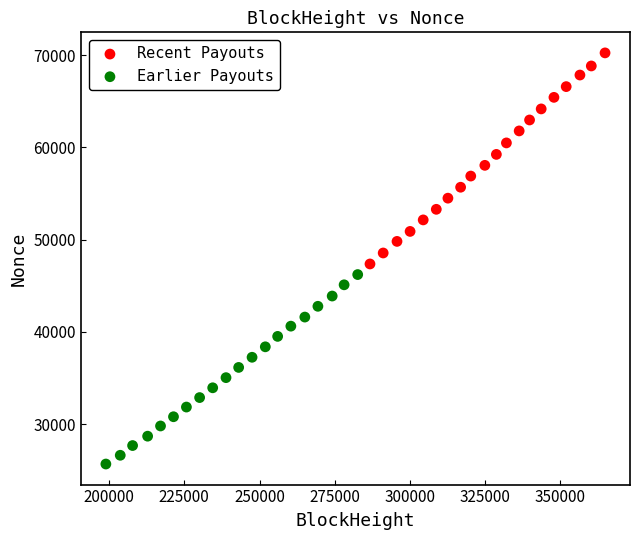

Which series has the largest Y range (max minus min)?

Recent Payouts